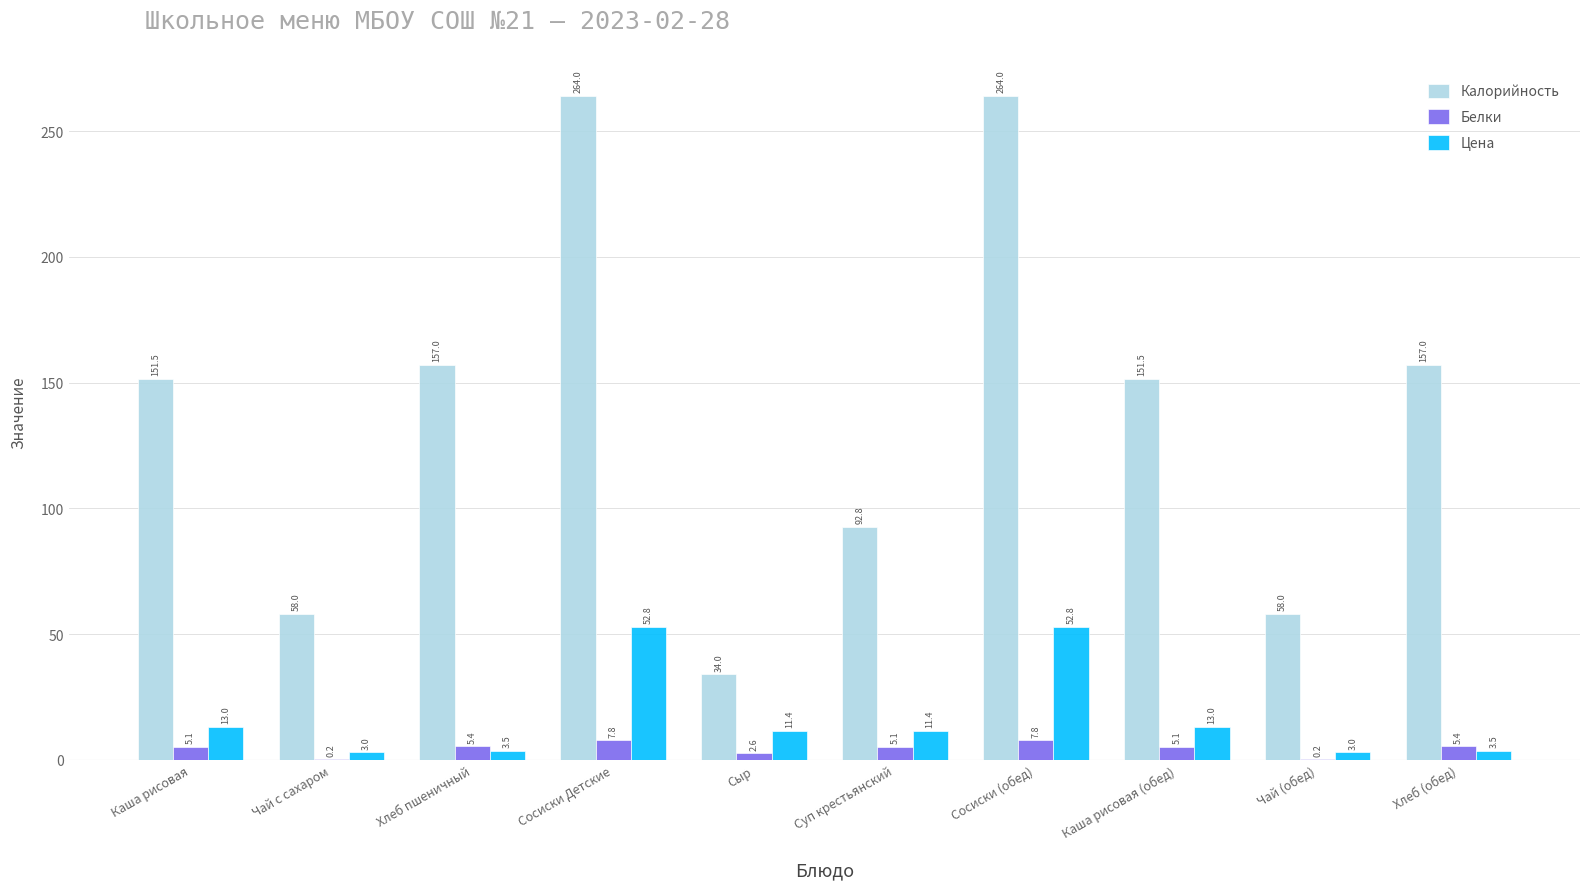

What is the total value across all series at Хлеб (обед)?

165.9